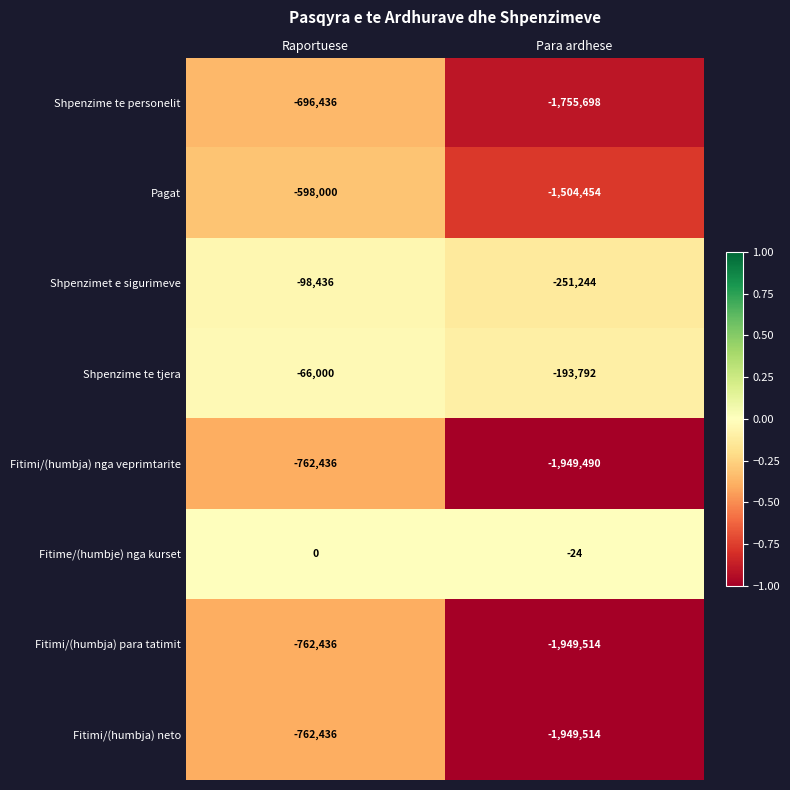

What is the difference between the highest and lowest values at Para ardhese?

1949490